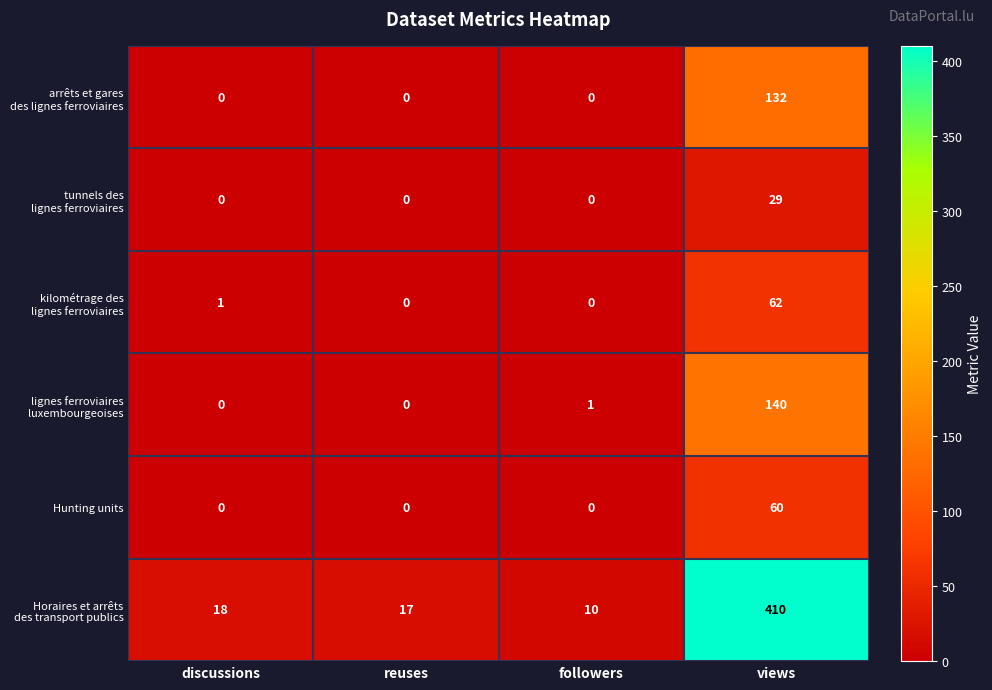

At which category is the sum across all series the highest?

views